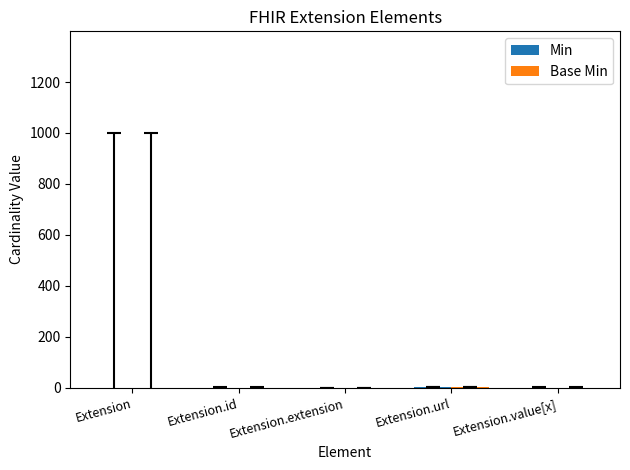

Between Extension and Extension.value[x], which series saw the biggest shift?

Min